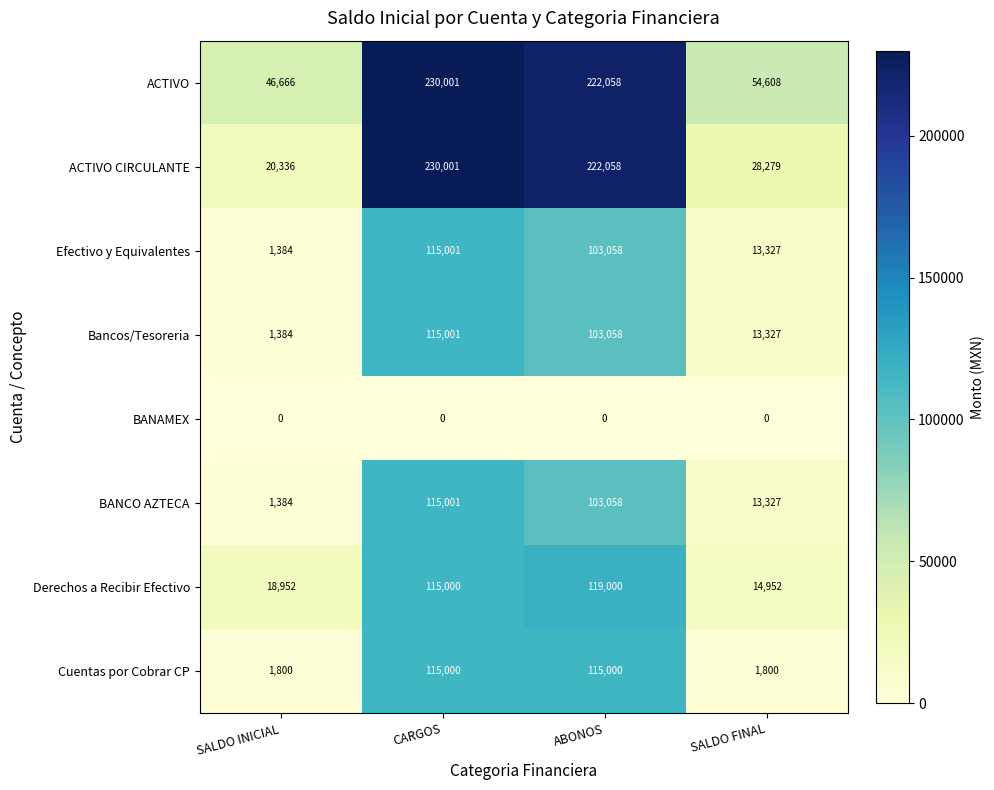

What is the spread (max minus min) of values at ABONOS?

222058